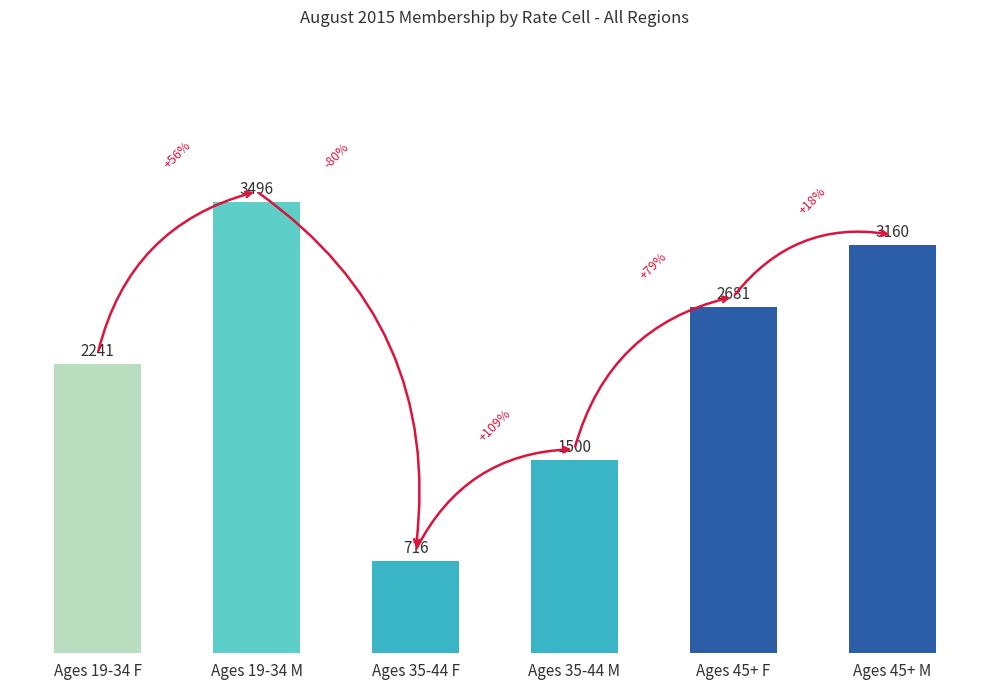

Count the values in the range 1500 to 3160.

4